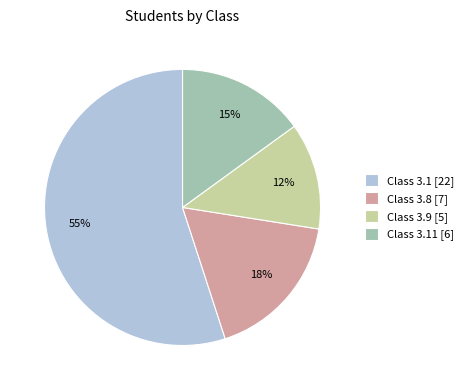

To the nearest percent, what is the average slice percentage?

25%